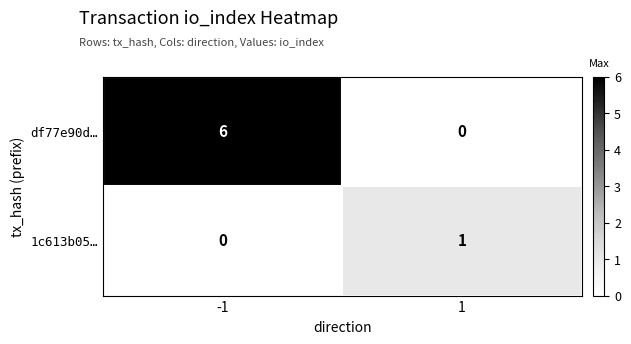

List the series in order of their overall mean, highest first.

df77e90d…, 1c613b05…